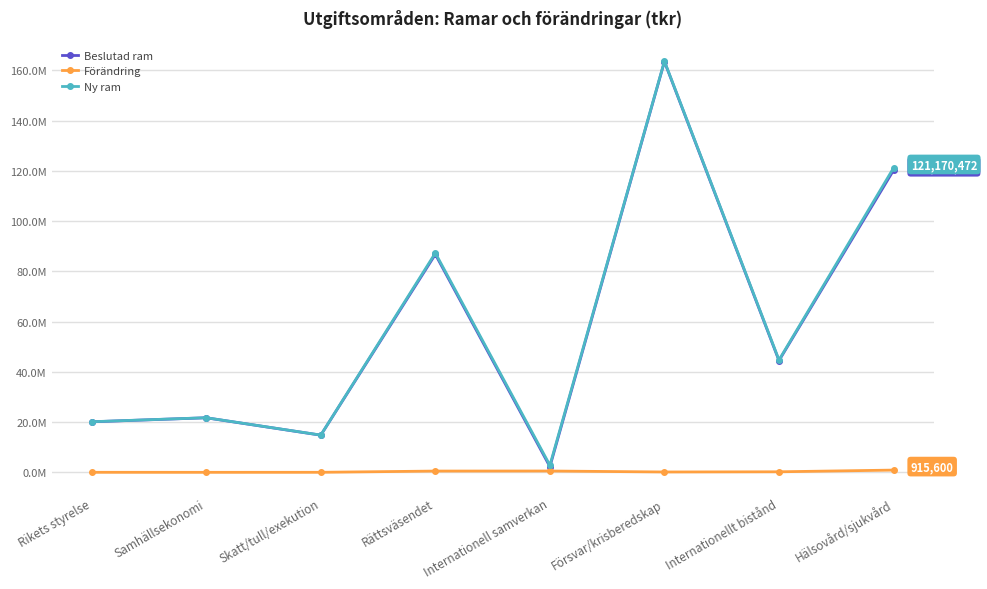

Which label corresponds to the smallest value in the chart?

Samhällsekonomi